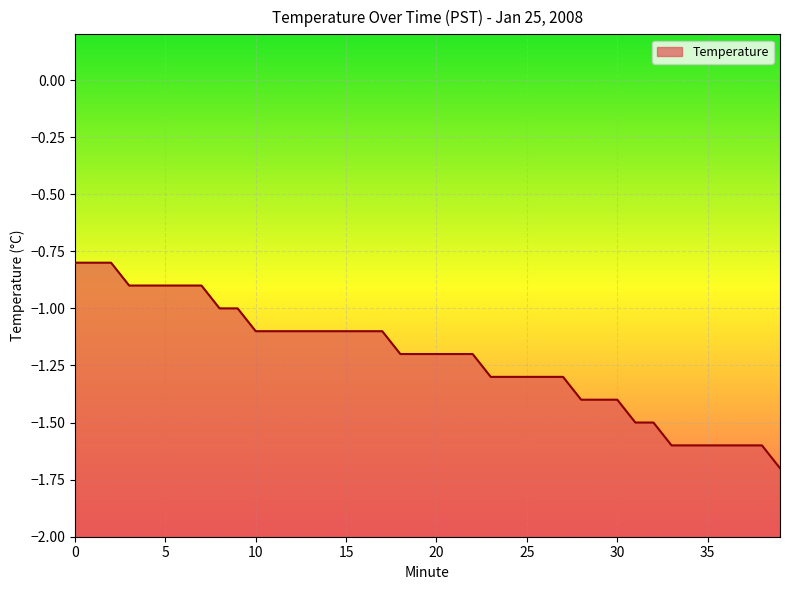

Is it true that the value at 31 is -2.4?

False